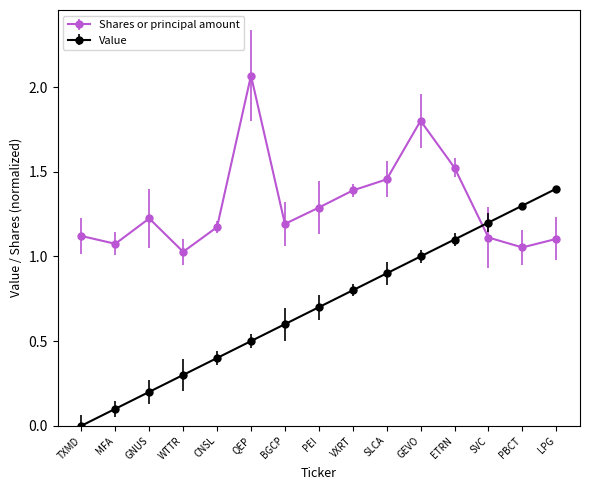

At GNUS, list the series in order from smallest to largest.

Value, Shares or principal amount